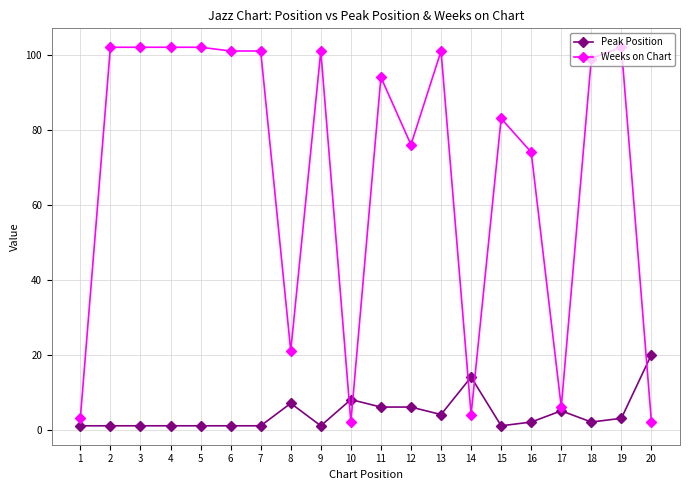

Which series ends up on top after the final intersection of Weeks on Chart and Peak Position?

Peak Position